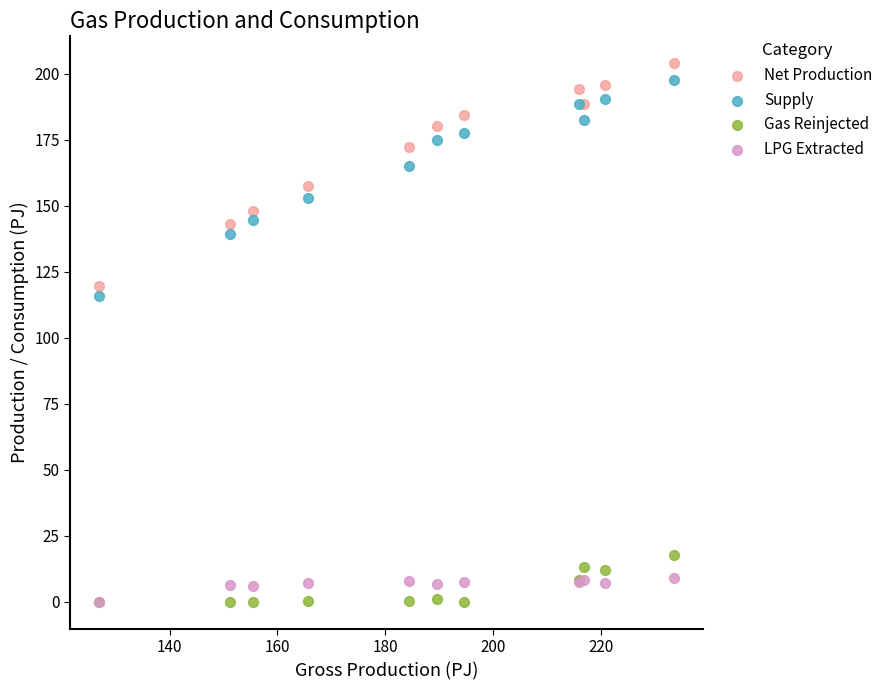

Which series has the widest spread of Y values?

Net Production